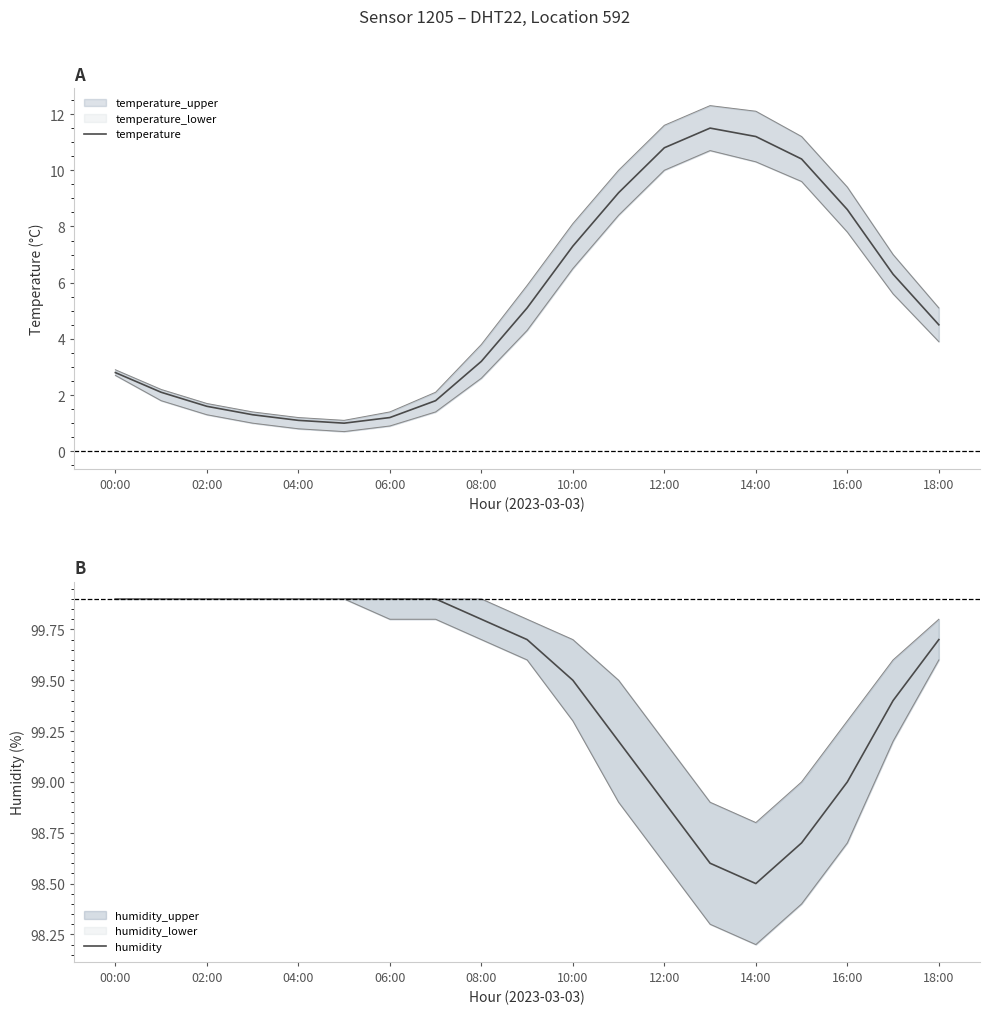

True or false: temperature has a value of 3.2 at 08:00.

True